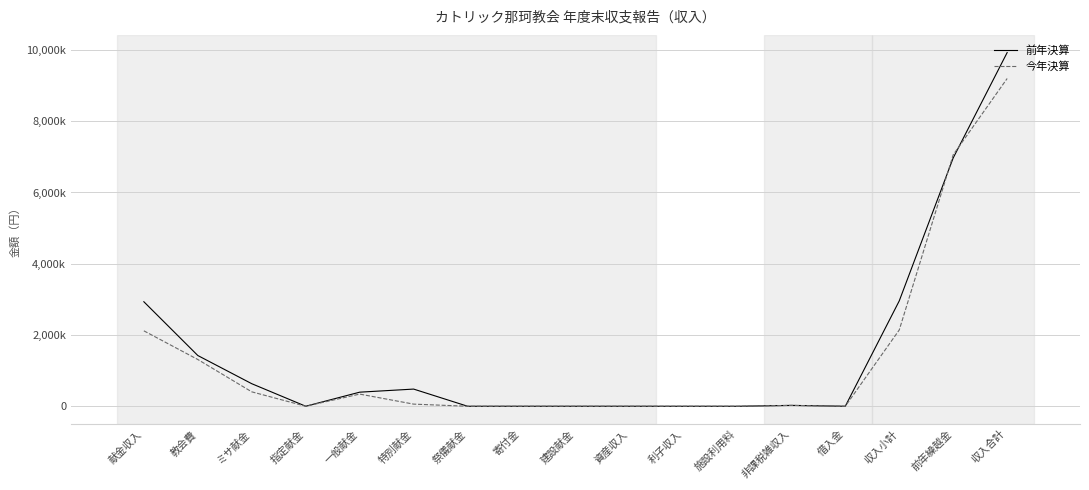

Between ミサ献金 and 寄付金, which series saw the biggest shift?

前年決算